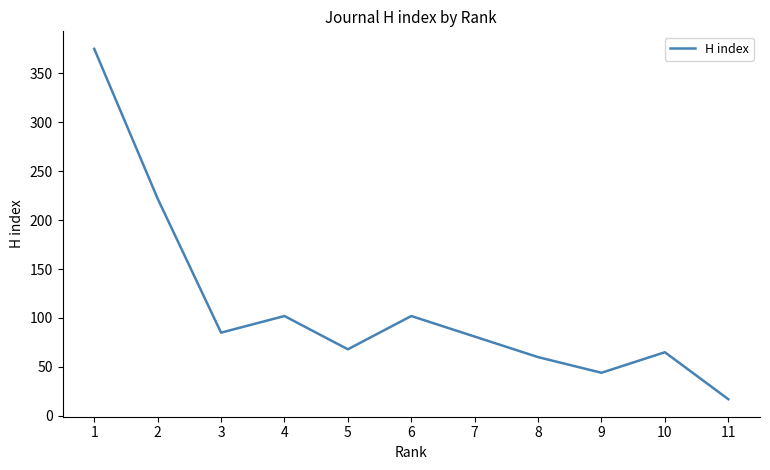

Reading left to right, what are all the values shown in this chart?

375	222	85	102	68	102	81	60	44	65	17